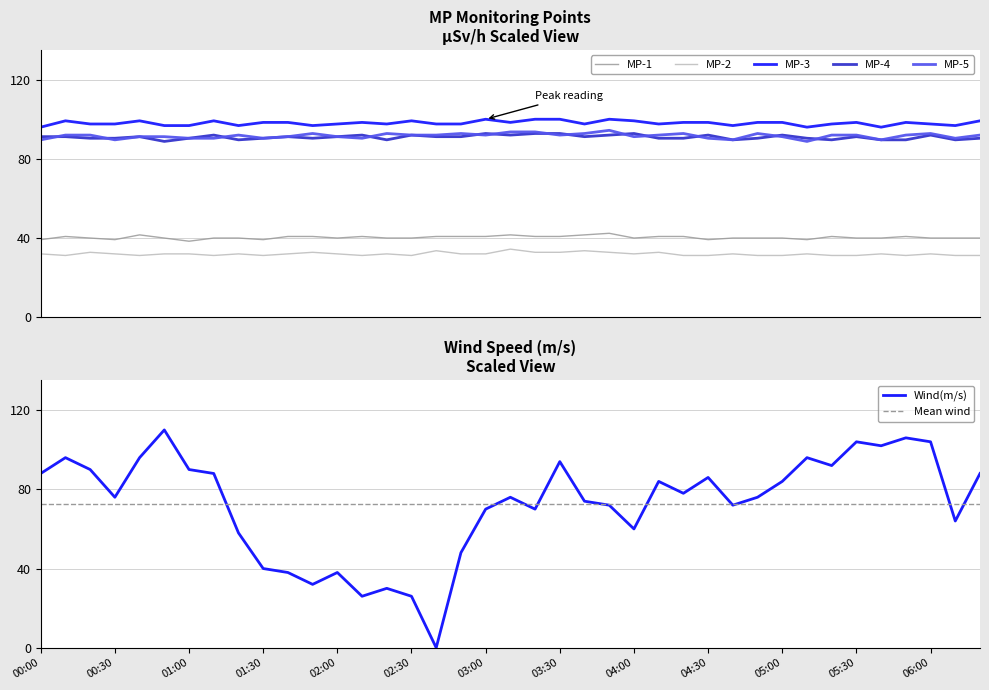

What is the label of the 10th point from the left?

01:30